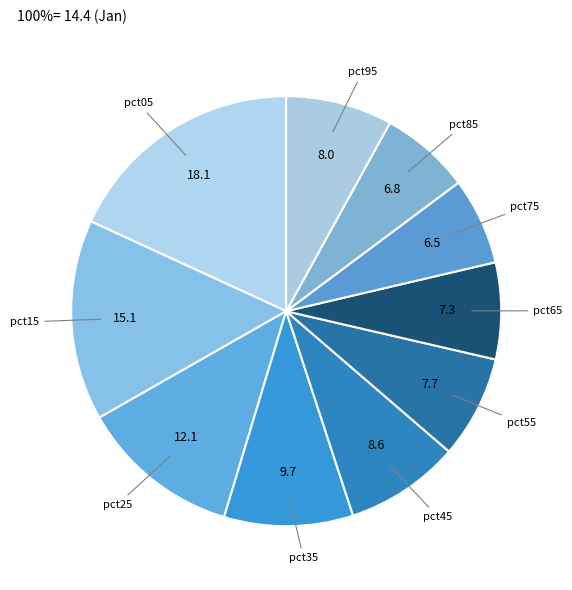

Is there any slice that represents more than half of the pie?

No